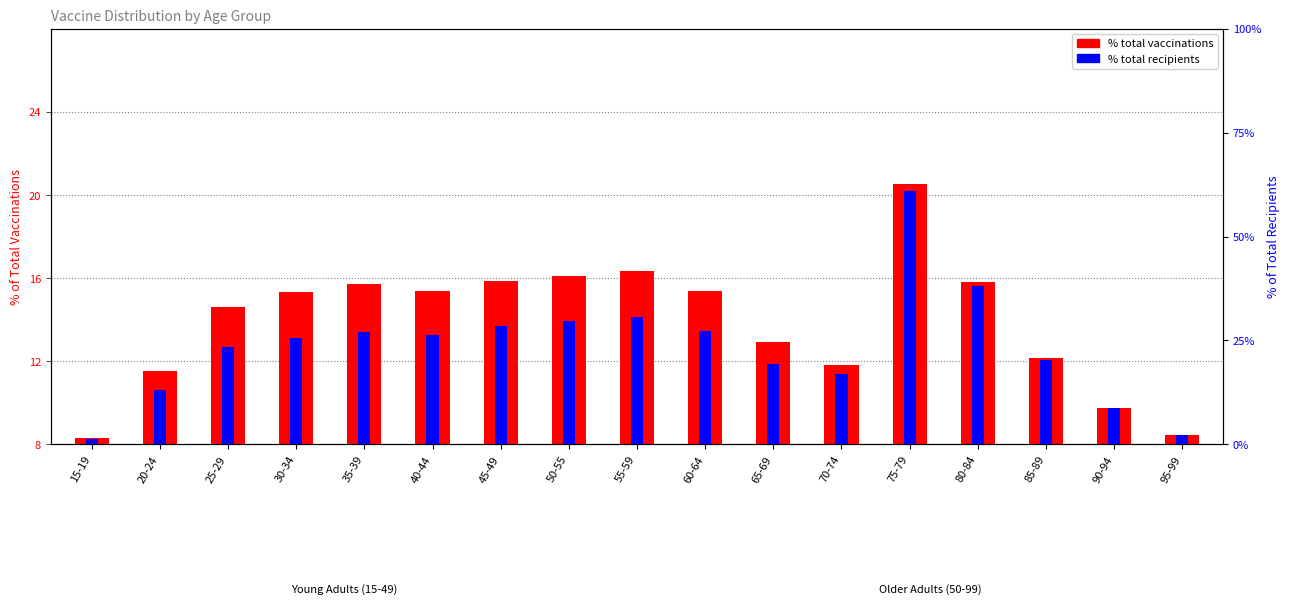

List the labels in order of % total vaccinations value, largest first.

75-79, 55-59, 50-55, 45-49, 80-84, 35-39, 40-44, 60-64, 30-34, 25-29, 65-69, 85-89, 70-74, 20-24, 90-94, 95-99, 15-19